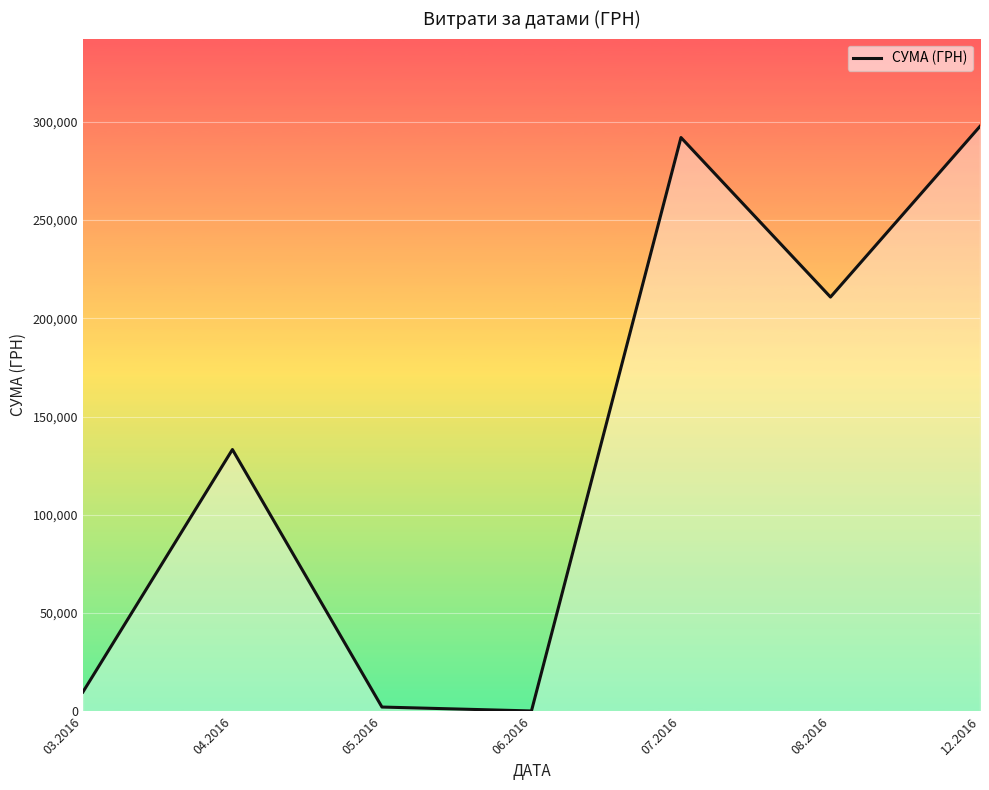

What is the difference between the values at 03.2016 and 07.2016?

282229.8